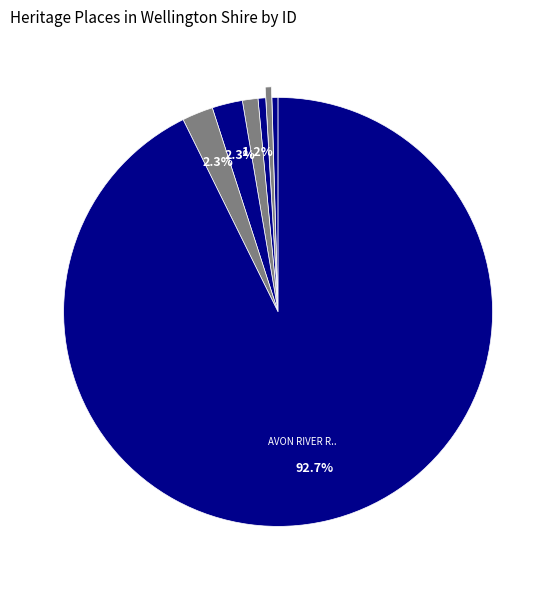

How many segments does this pie chart have?

7